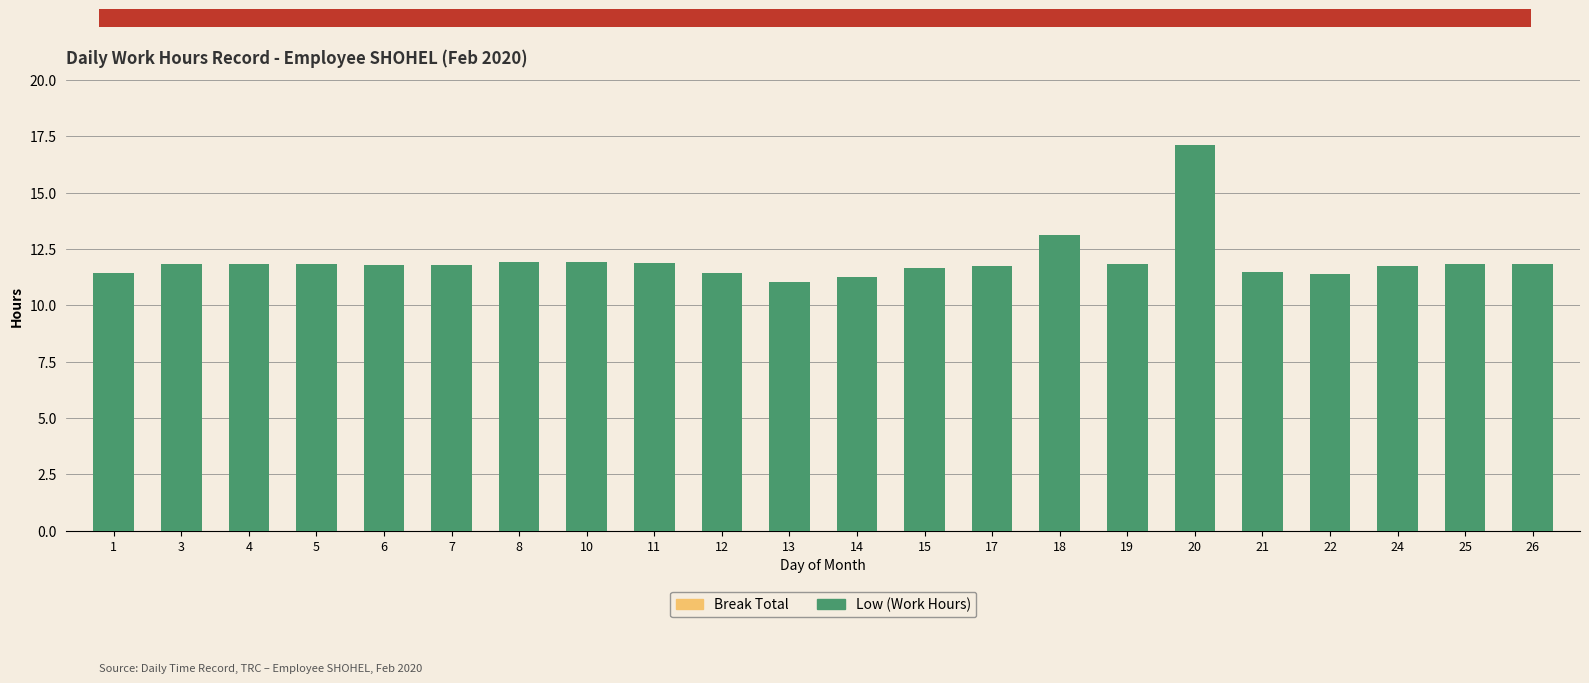

Where is the data nearest to the value 14?

18